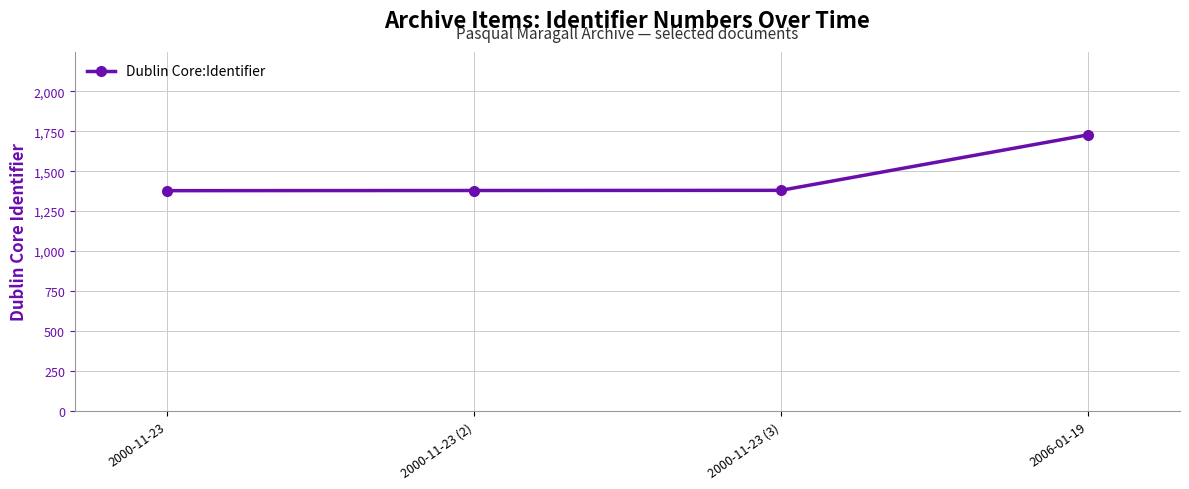

What is the average value?

1466